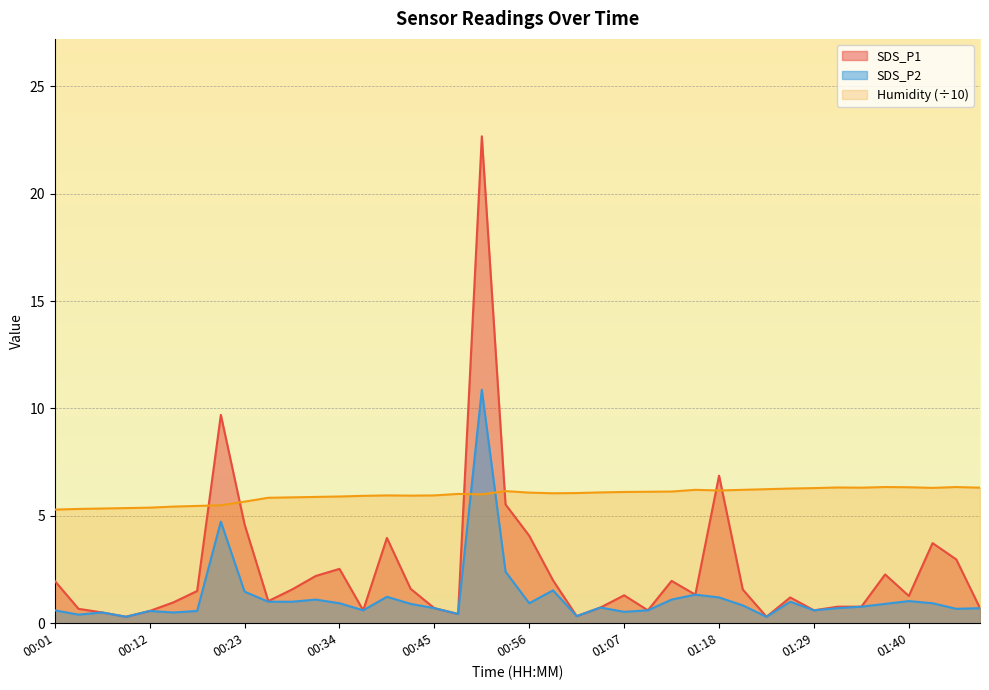

How many lines are shown in the chart?

3